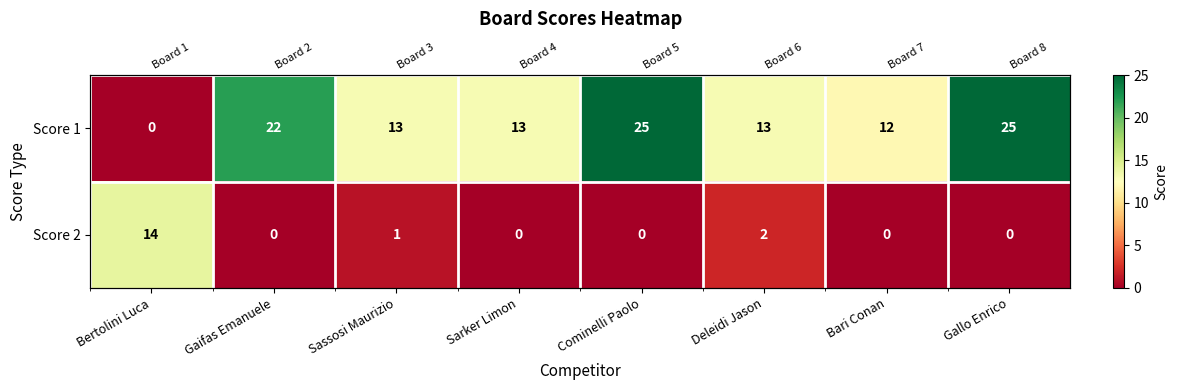

Rank the categories by Score 2 value from highest to lowest.

Bertolini Luca, Deleidi Jason, Sassosi Maurizio, Gaifas Emanuele, Sarker Limon, Cominelli Paolo, Bari Conan, Gallo Enrico